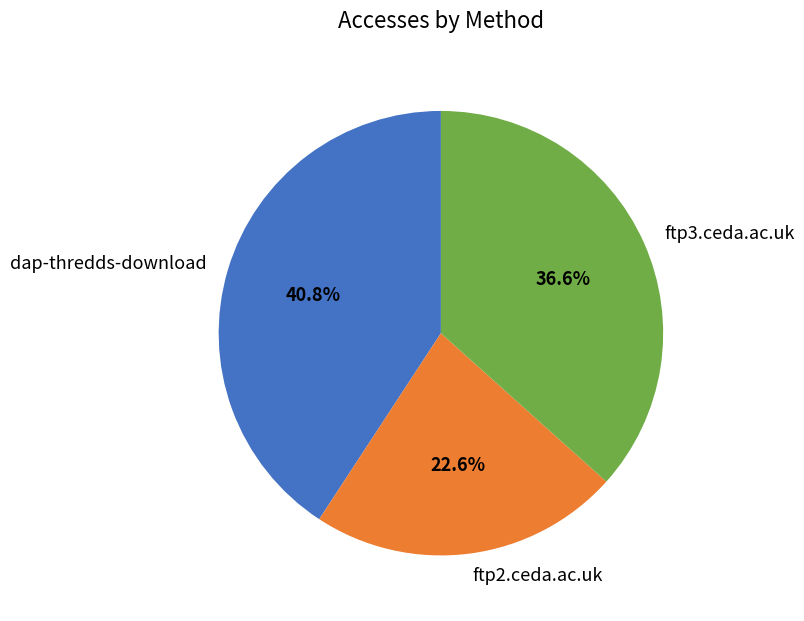

Is there a majority slice in this chart?

No